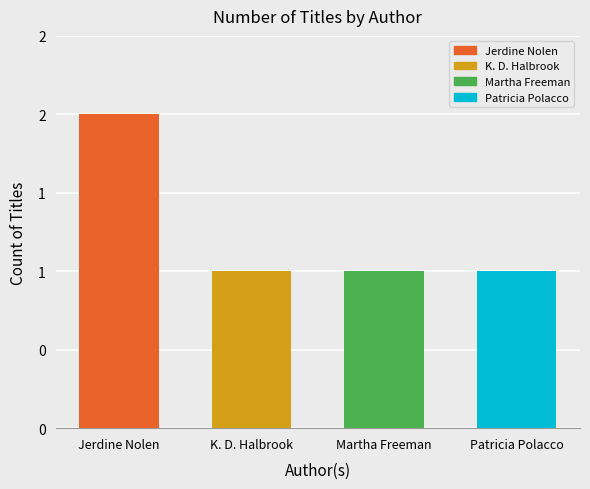

What is the label of the 1st bar from the right?

Patricia Polacco